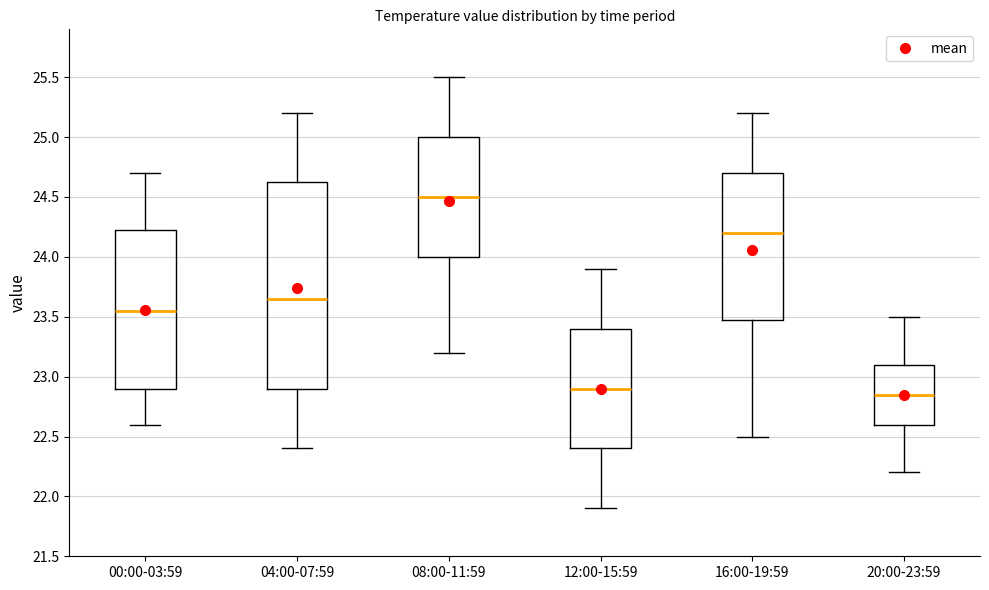

Reading left to right, transcribe this box plot: for each box, give where its median line is, the range the box spans, and where its two whiskers end, as read against the y-axis. The values are not printed on the chart, so give them approximately, as read against the axis.

00:00-03:59: median 23.55, box 22.90 to 24.25, whiskers 22.60 to 24.70
04:00-07:59: median 23.65, box 22.90 to 24.65, whiskers 22.40 to 25.20
08:00-11:59: median 24.50, box 24.00 to 25.00, whiskers 23.20 to 25.50
12:00-15:59: median 22.90, box 22.40 to 23.40, whiskers 21.90 to 23.90
16:00-19:59: median 24.20, box 23.50 to 24.70, whiskers 22.50 to 25.20
20:00-23:59: median 22.85, box 22.60 to 23.10, whiskers 22.20 to 23.50